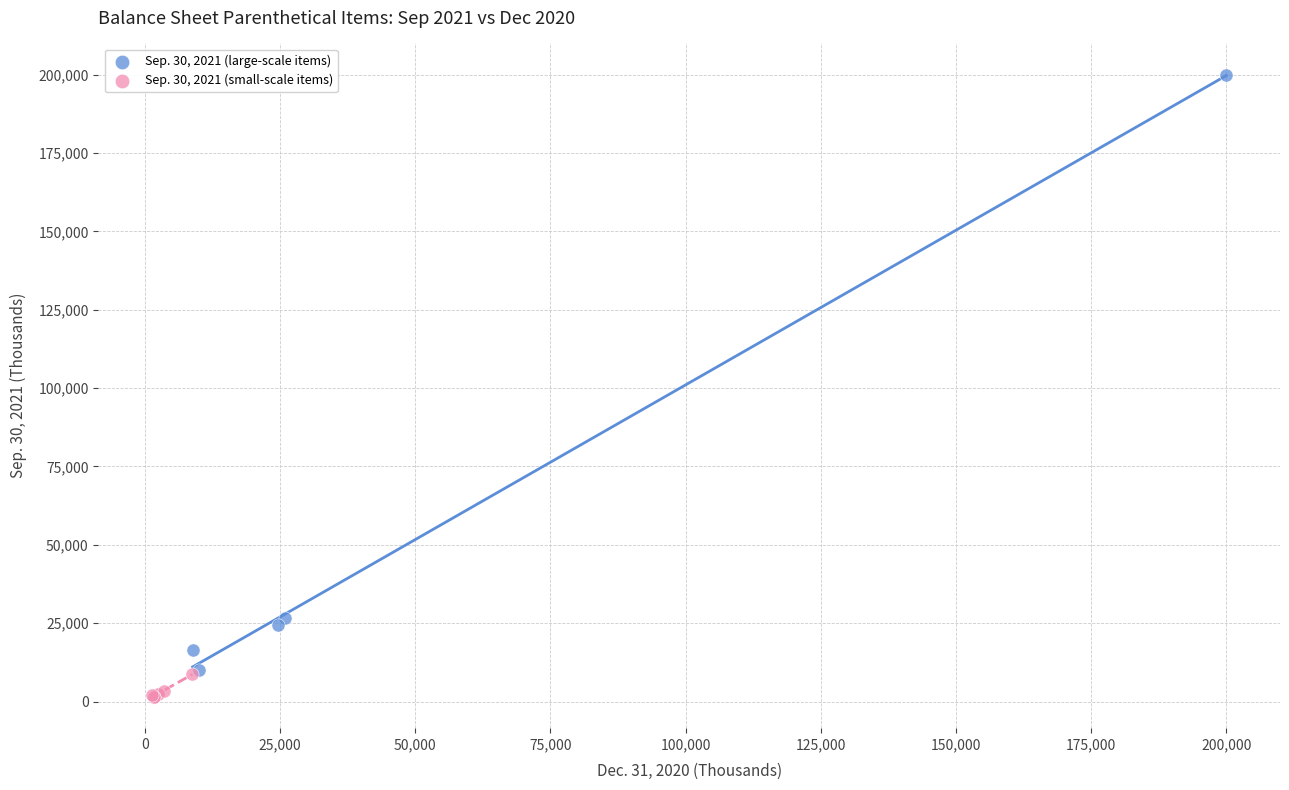

Which series has the largest Y range (max minus min)?

Sep. 30, 2021 (large-scale items)